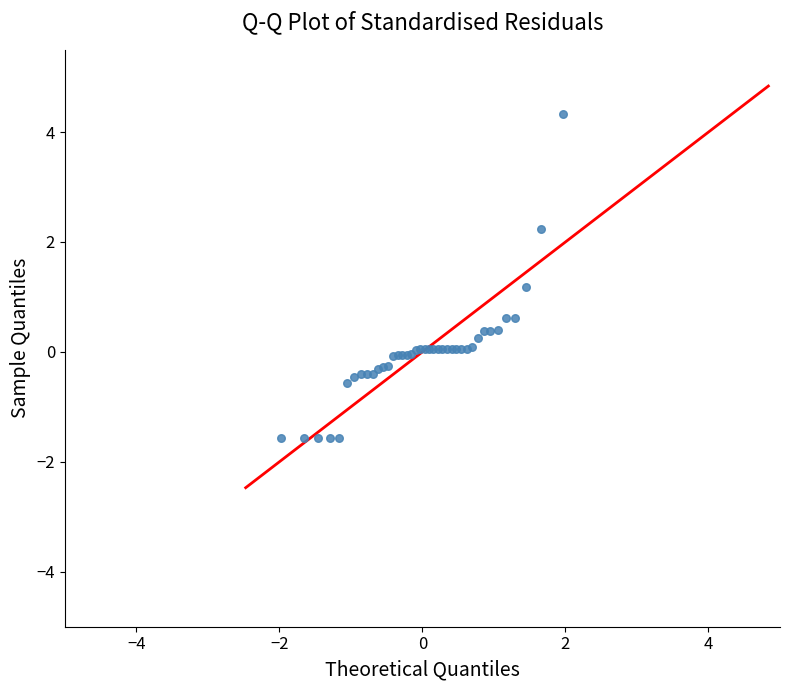

What Y value in the scatter plot is closest to 1?

1.2